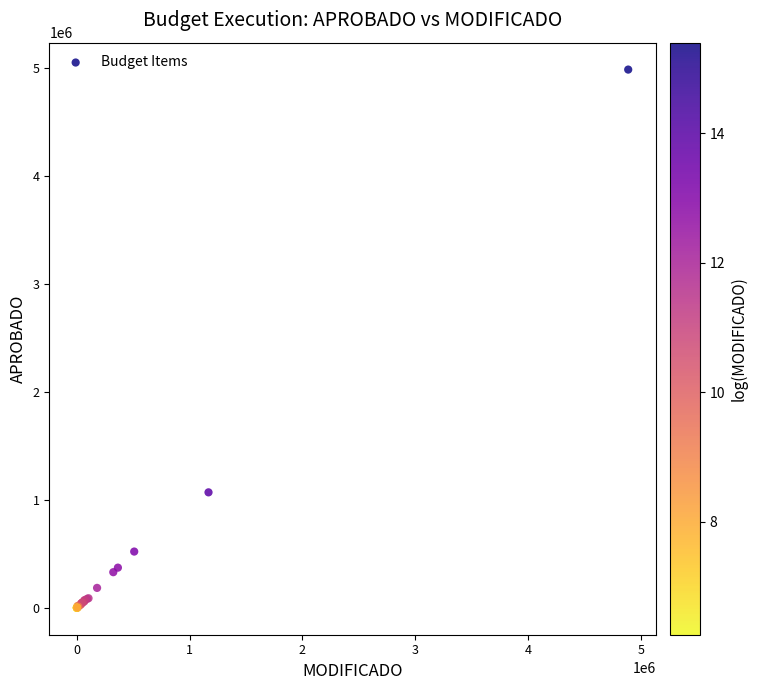

What Y value in the scatter plot is closest to 2490800?

1068700